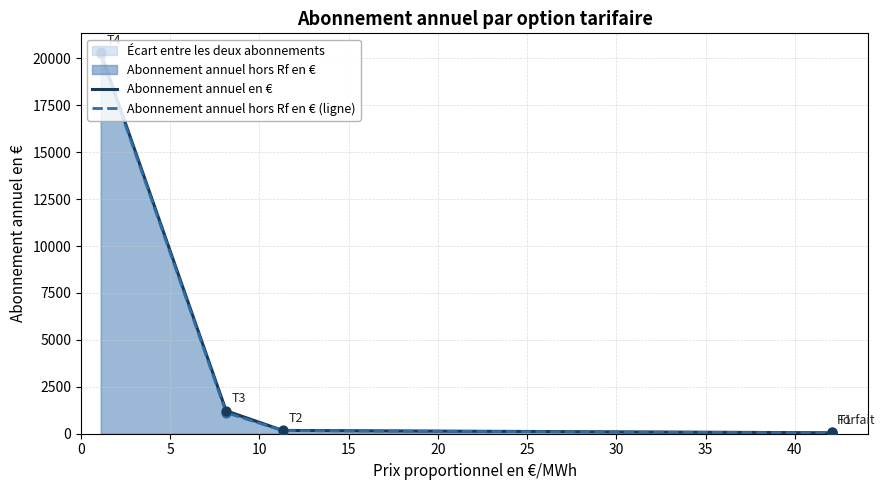

Which series has the widest spread of Y values?

Abonnement annuel en €